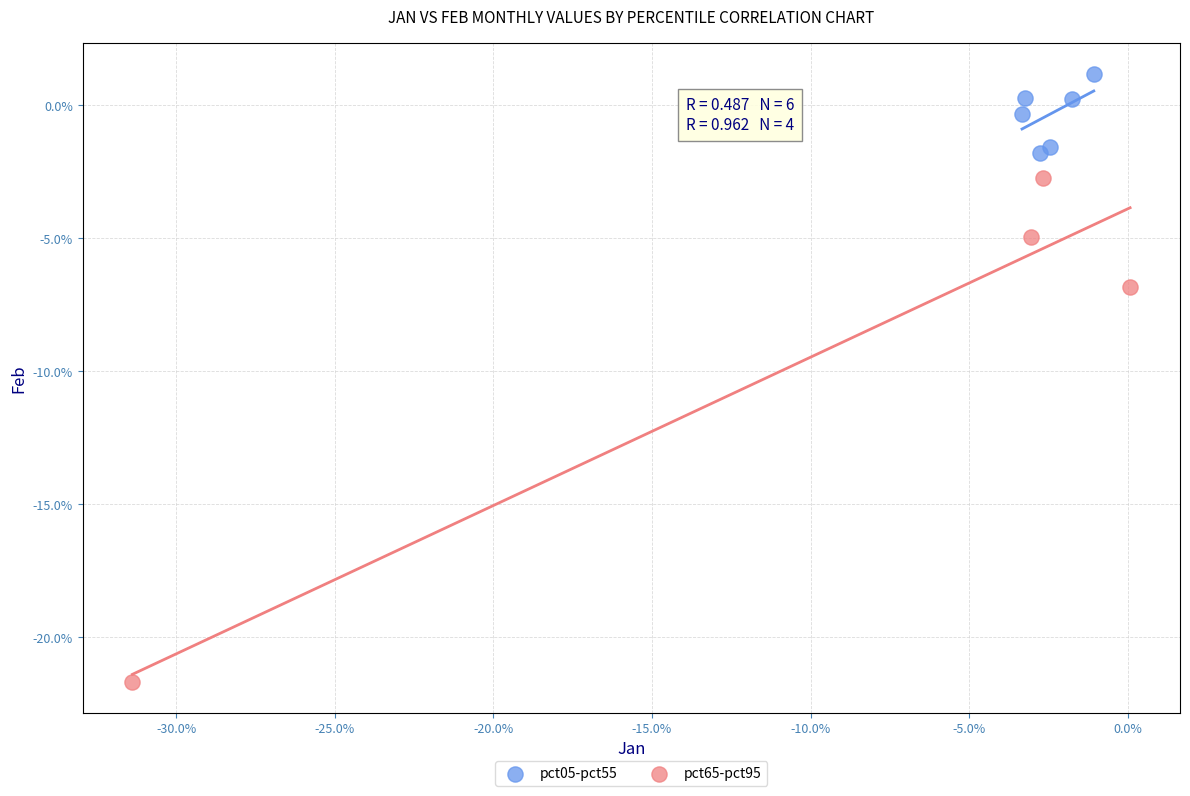

Which series reaches the minimum Y coordinate?

pct65-pct95